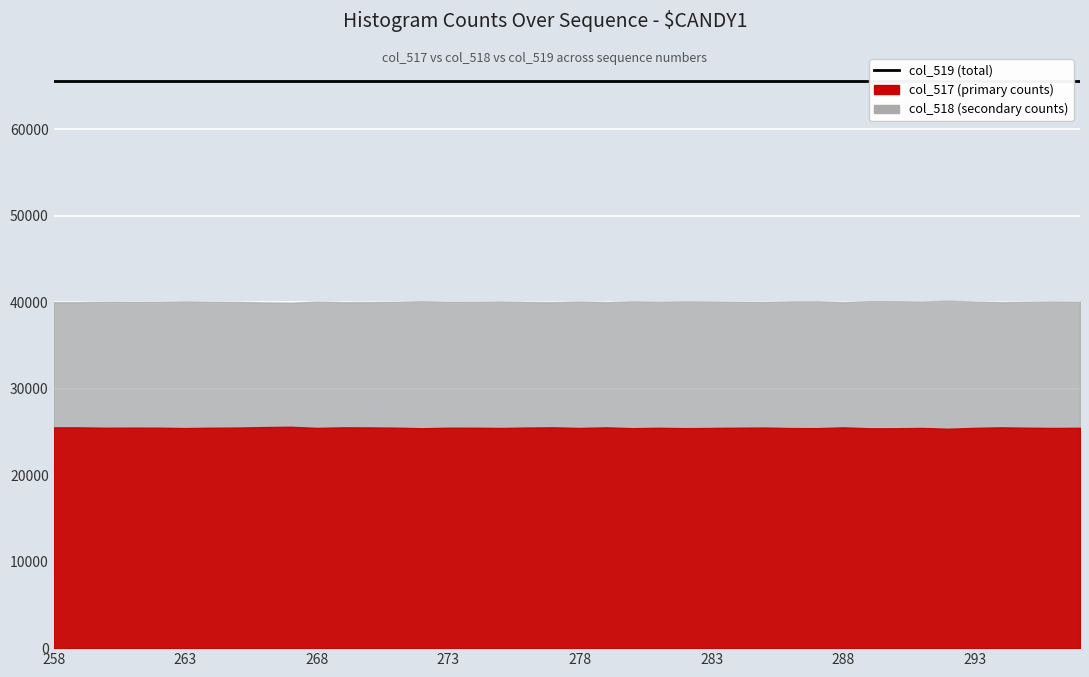

Reading left to right, extract all data points from this chart.

col_519: 258=65535	259=65535	260=65535	261=65535	262=65535	263=65535	264=65535	265=65535	266=65535	267=65535	268=65535	269=65535	270=65535	271=65535	272=65535	273=65535	274=65535	275=65535	276=65535	277=65535	278=65535	279=65535	280=65535	281=65535	282=65535	283=65535	284=65535	285=65535	286=65535	287=65535	288=65535	289=65535	290=65535	291=65535	292=65535	293=65535	294=65535	295=65535	296=65535	297=65535
col_517: 258=25524	259=25525	260=25481	261=25494	262=25488	263=25444	264=25484	265=25503	266=25560	267=25596	268=25466	269=25527	270=25518	271=25491	272=25422	273=25486	274=25483	275=25453	276=25507	277=25528	278=25455	279=25527	280=25433	281=25475	282=25434	283=25458	284=25486	285=25504	286=25446	287=25431	288=25525	289=25419	290=25423	291=25460	292=25367	293=25470	294=25527	295=25486	296=25456	297=25479
col_518: 258=40011	259=40010	260=40054	261=40041	262=40047	263=40091	264=40051	265=40032	266=39975	267=39939	268=40069	269=40008	270=40017	271=40044	272=40113	273=40049	274=40052	275=40082	276=40028	277=40007	278=40080	279=40008	280=40102	281=40060	282=40101	283=40077	284=40049	285=40031	286=40089	287=40104	288=40010	289=40116	290=40112	291=40075	292=40168	293=40065	294=40008	295=40049	296=40079	297=40056